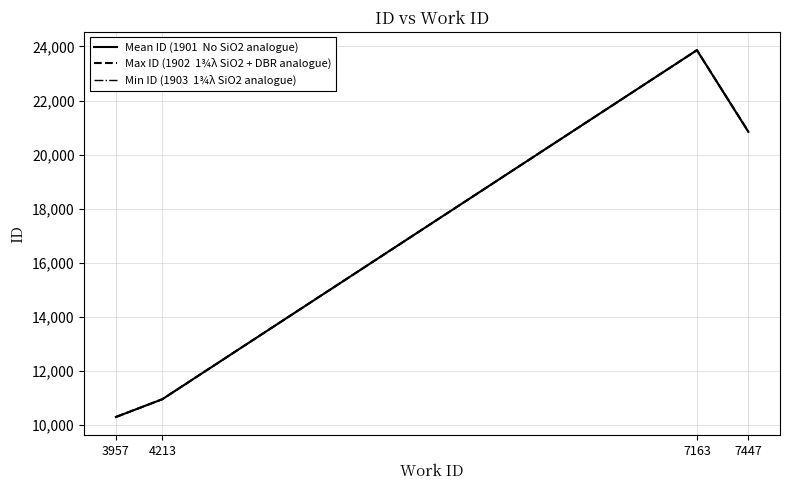

What is the maximum value shown in the chart?

23861.0